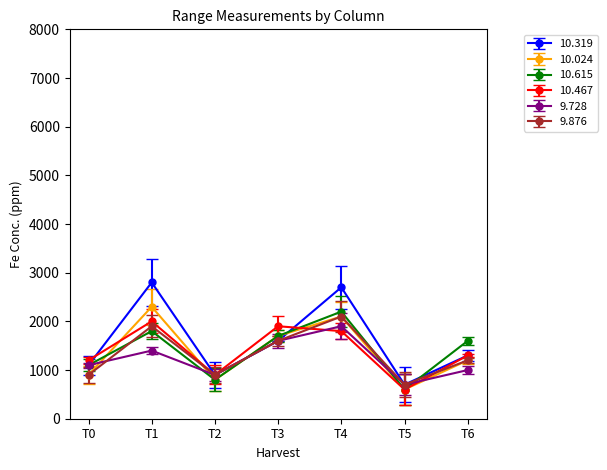

At how many categories does at least one series exceed 2289?

2